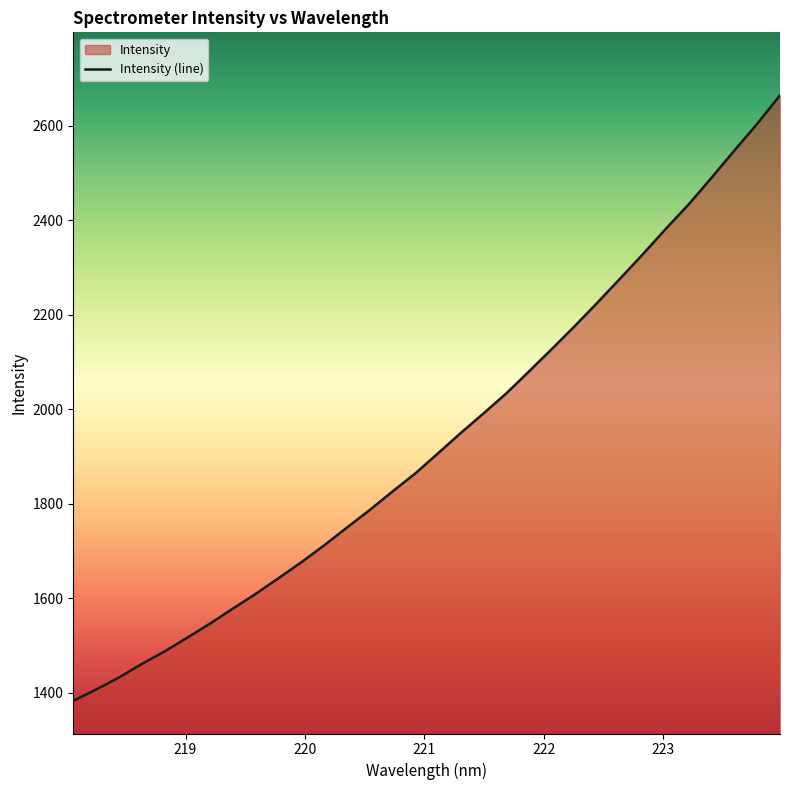

What is the difference between the maximum and minimum values?

1281.8